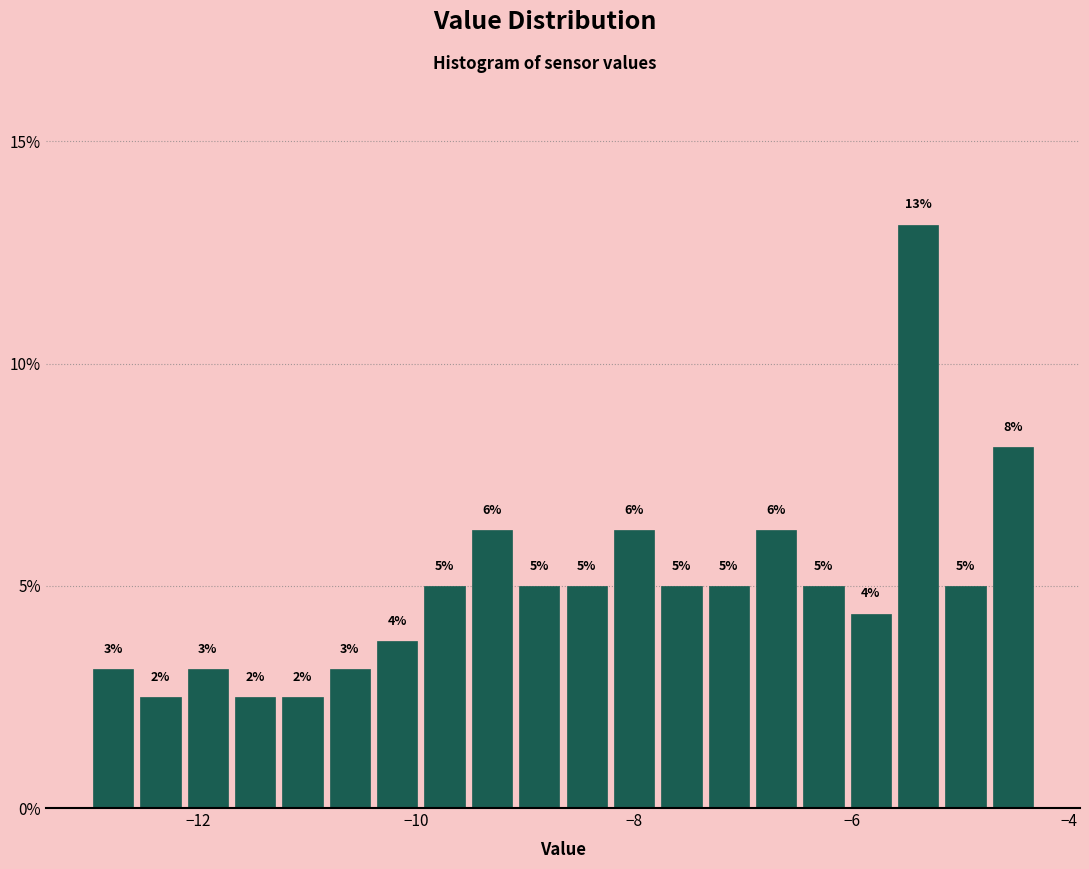

Read against the x-axis, roughly where is the centre of the tallest bar?

-5.4